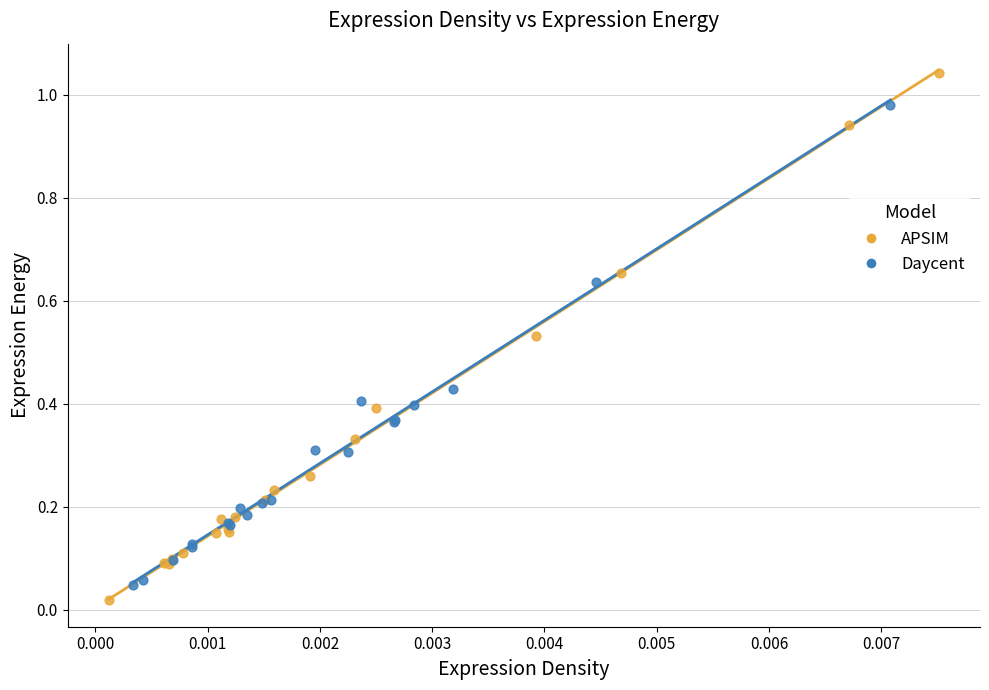

Which series contains the highest Y value?

APSIM